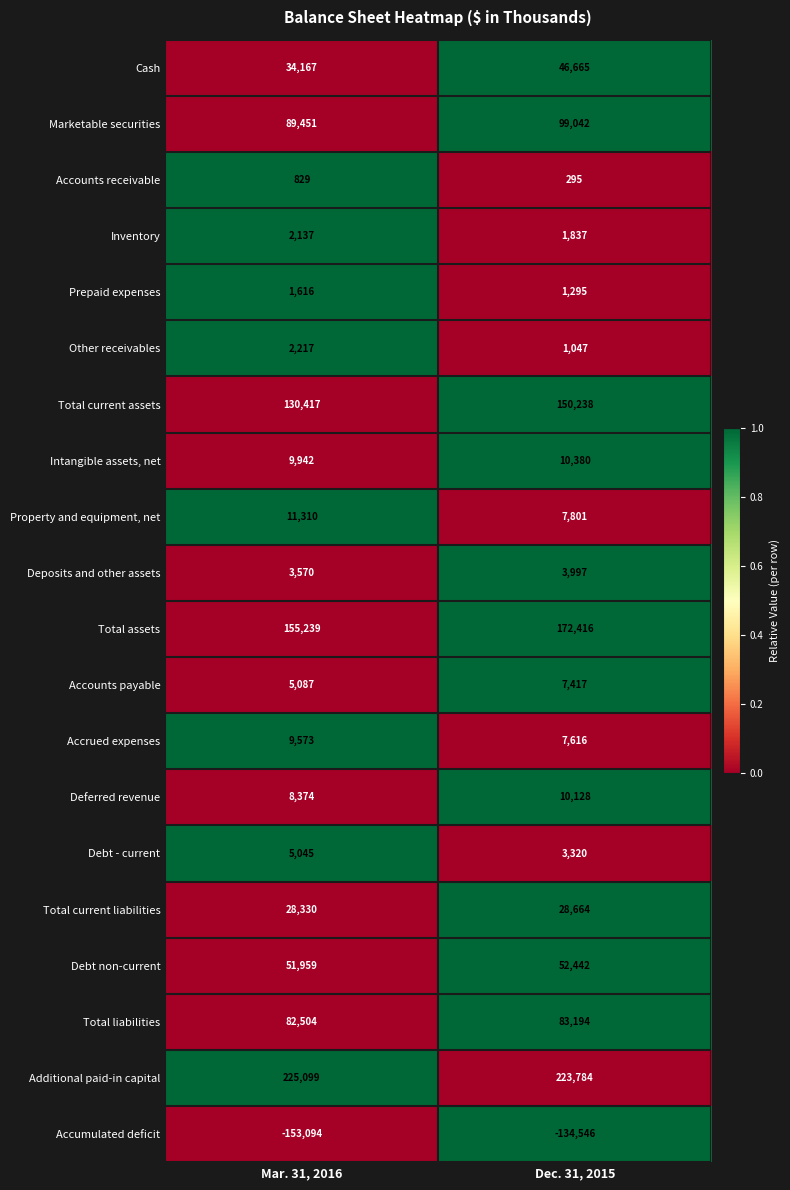

What is the maximum value for Prepaid expenses?

1616